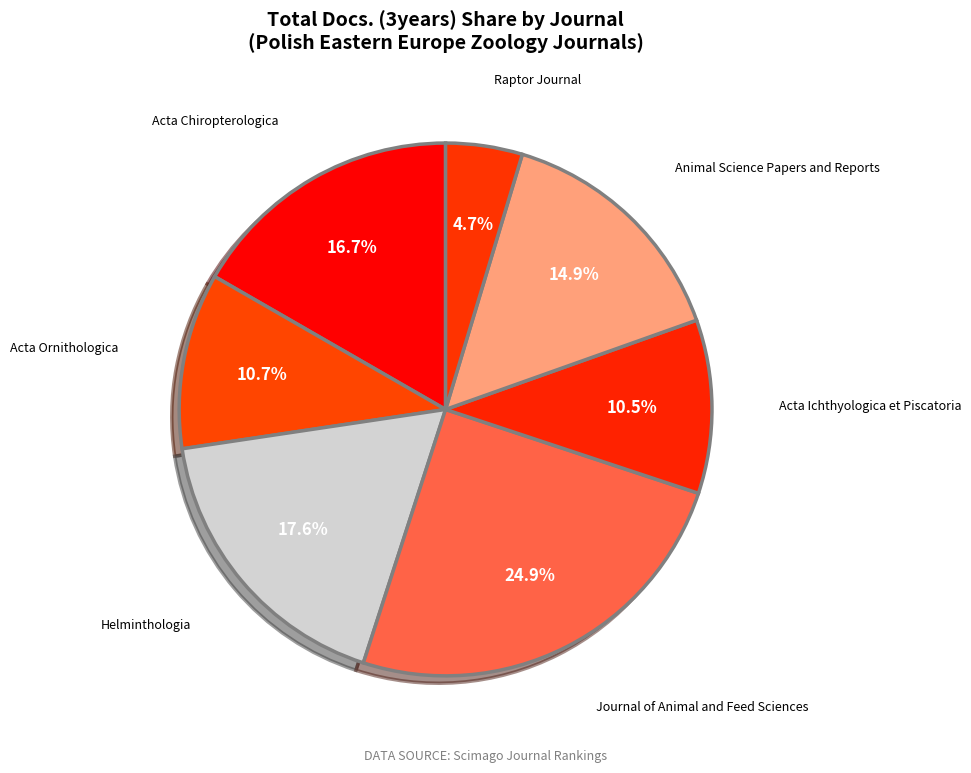

What percentage do Acta Ornithologica and Acta Ichthyologica et Piscatoria together represent?

21.2%